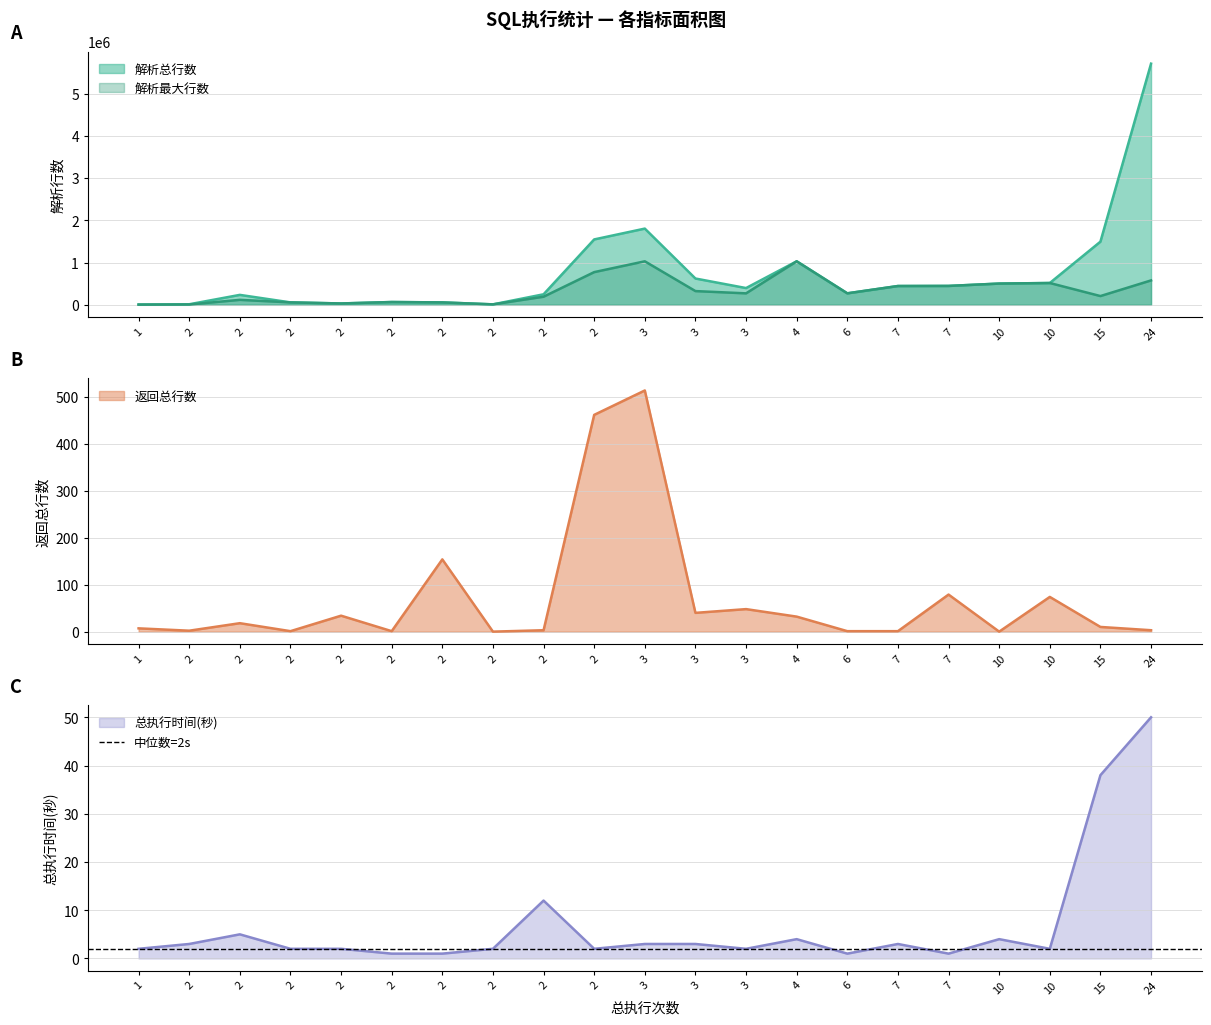

True or false: 解析总行数 and 总执行时间(秒) intersect in this chart.

False